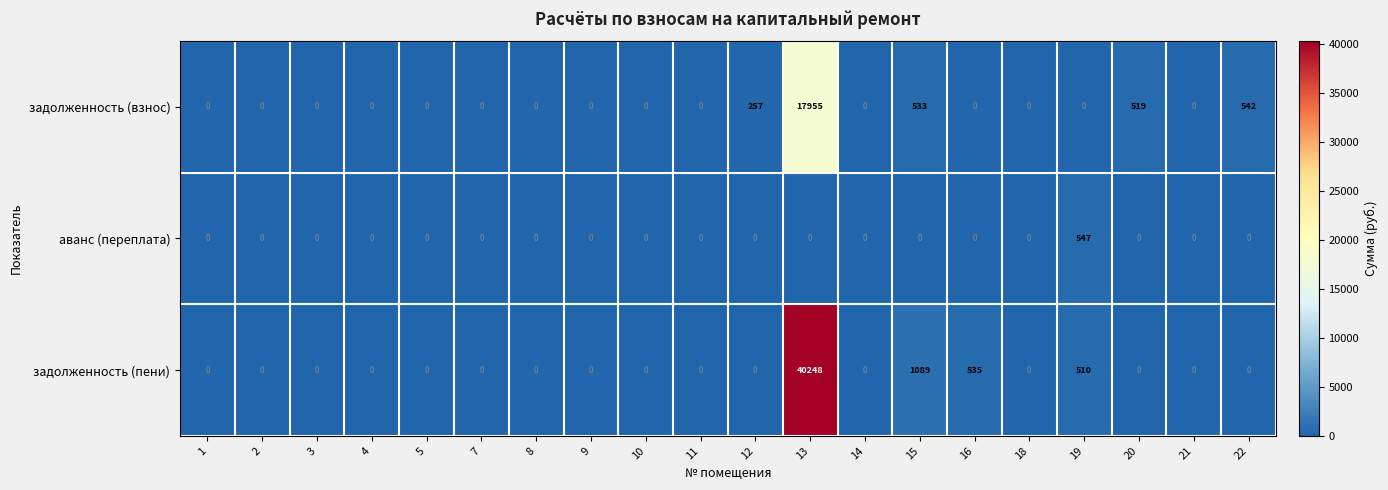

Rank the series by their maximum value, from lowest to highest.

аванс (переплата), задолженность (взнос), задолженность (пени)